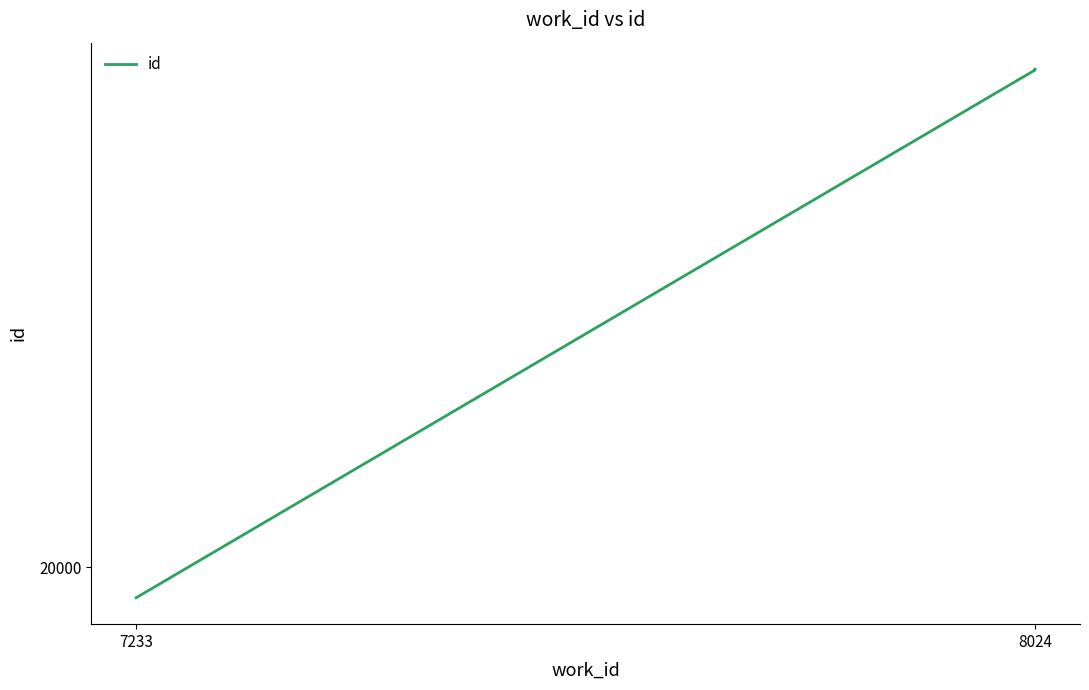

True or false: there are more than 2 points higher than both neighbors.

False